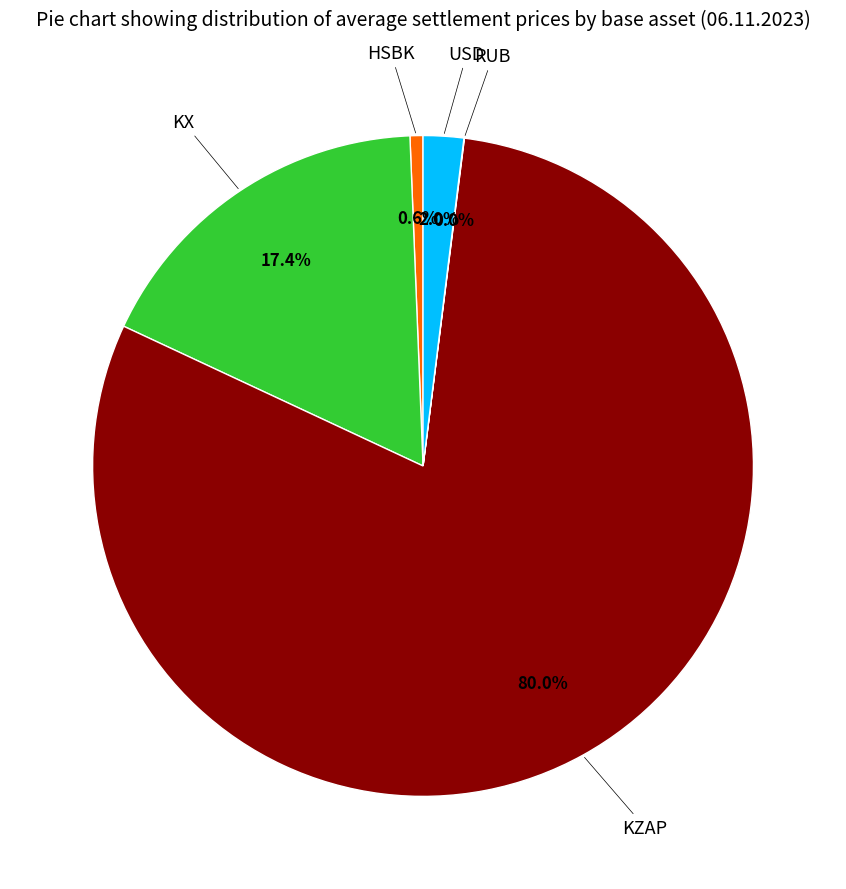

Is the sum of HSBK and USD greater than half?

No